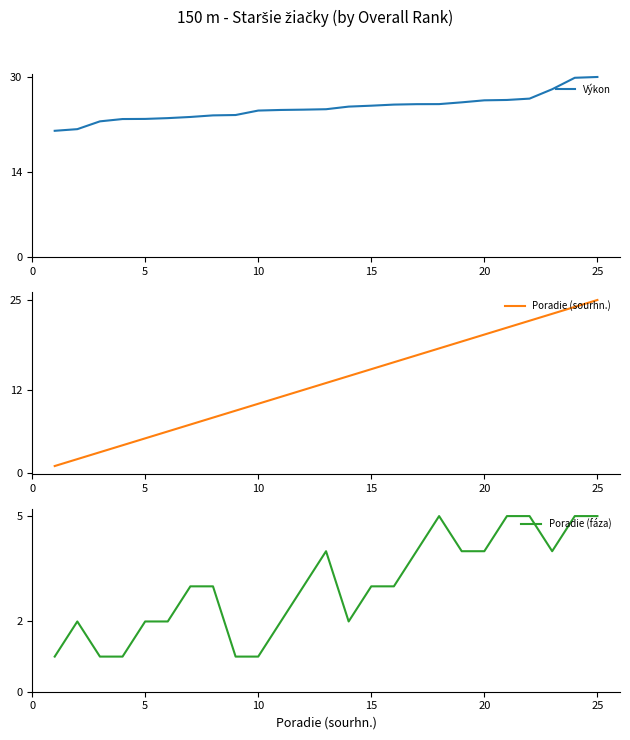

What is the difference between the maximum and minimum values in the Výkon series?

8.8